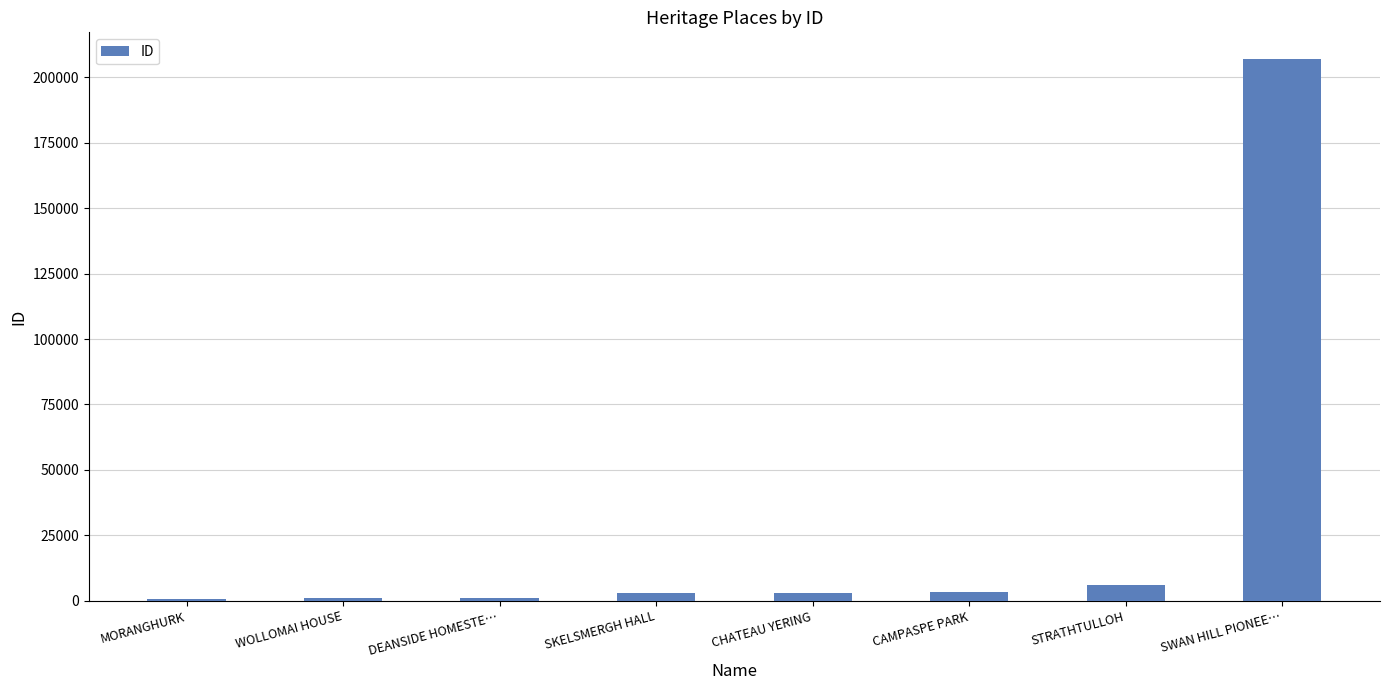

What is the sum of all values?

224642